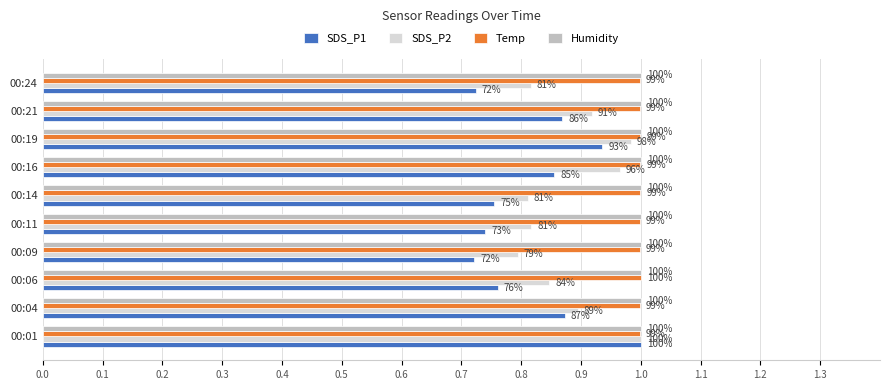

What are all the series names shown in the legend?

SDS_P1, SDS_P2, Temp, Humidity